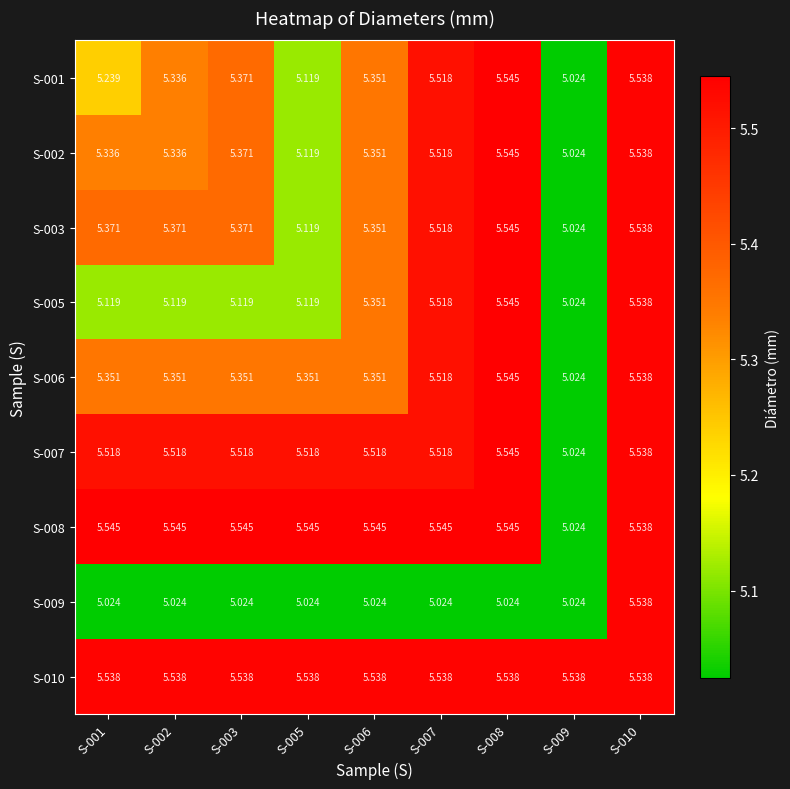

Is the value of S-002 at S-009 greater than the value of S-008 at S-002?

No